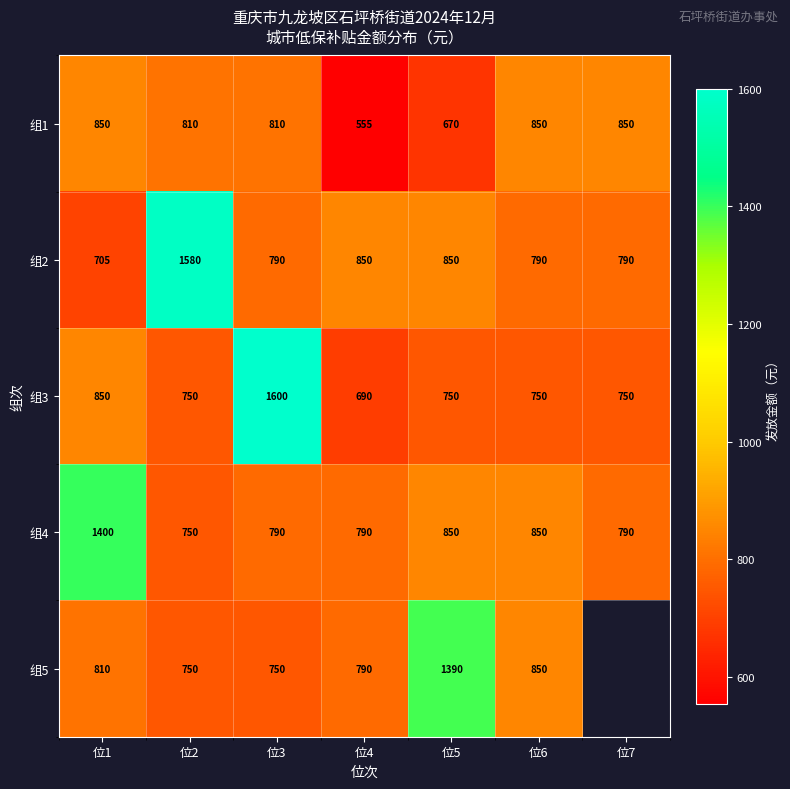

How many data points does each series have?

7